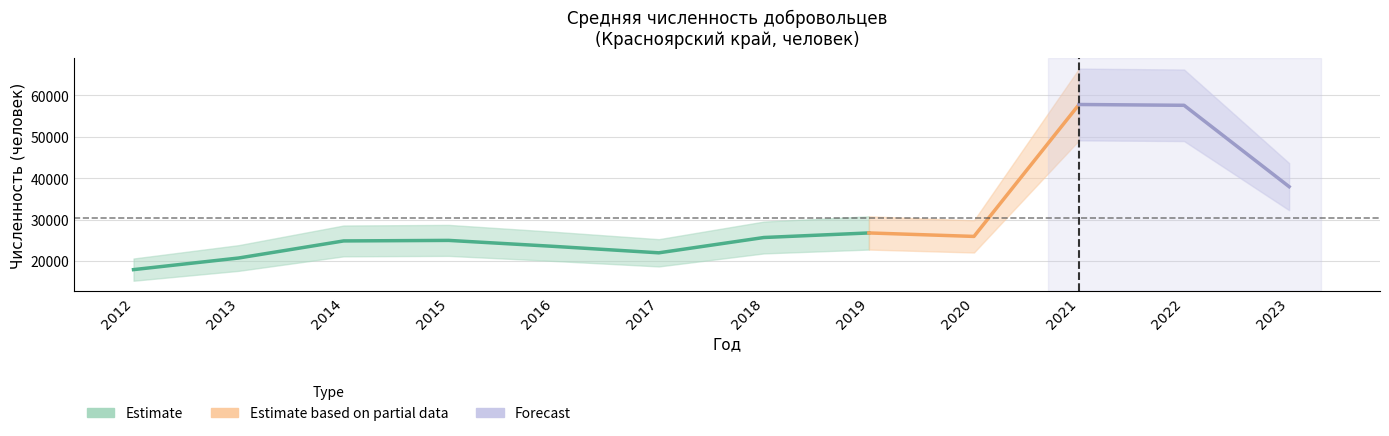

What is the change in value from 2017 to 2022?

+35641